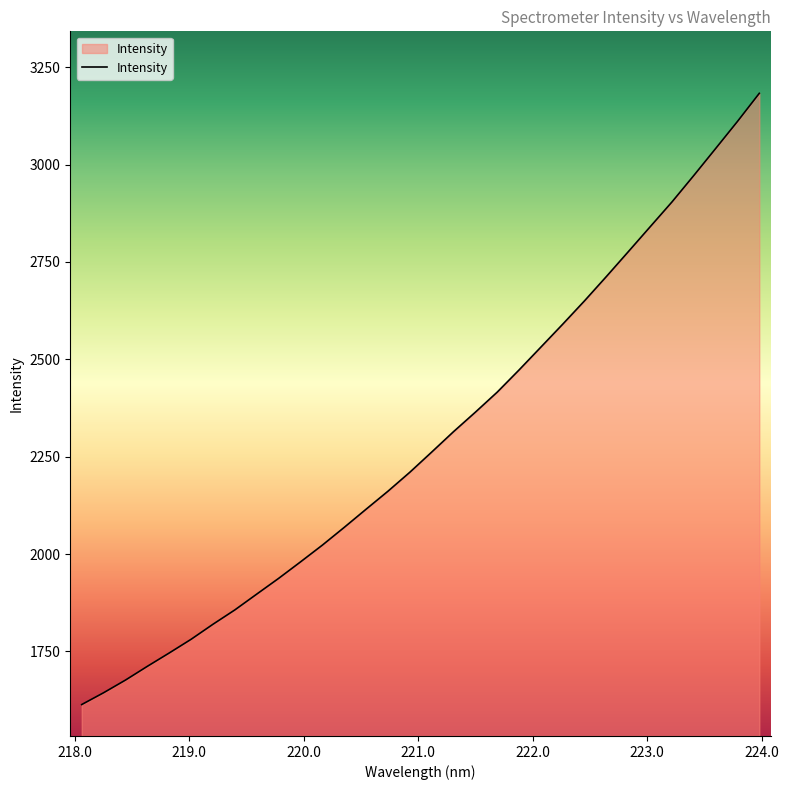

What is the difference between the maximum and second lowest values?

1539.1